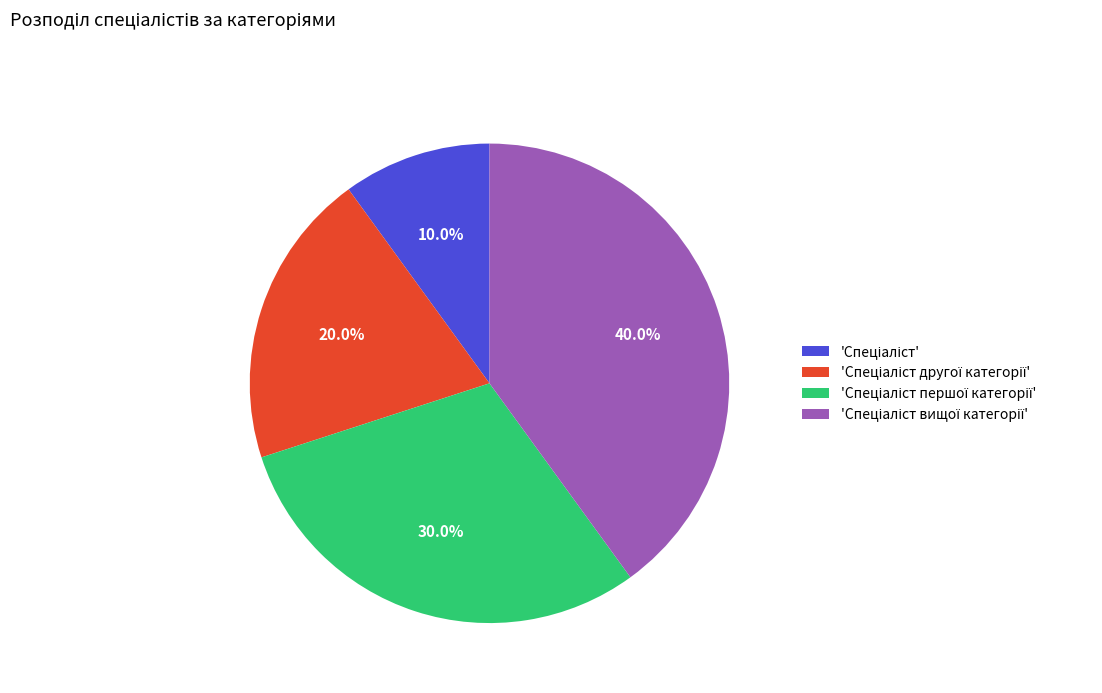

How many segments does this pie chart have?

4